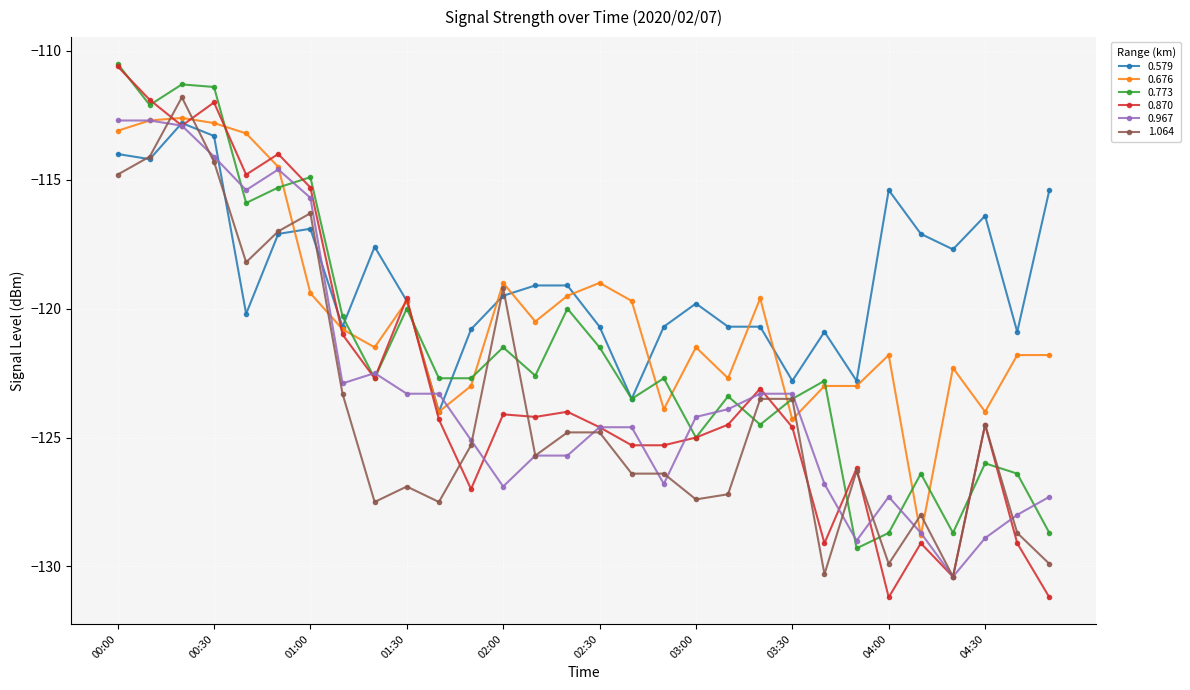

What is the difference between the second highest and second lowest values in the 0.773 series?

17.4